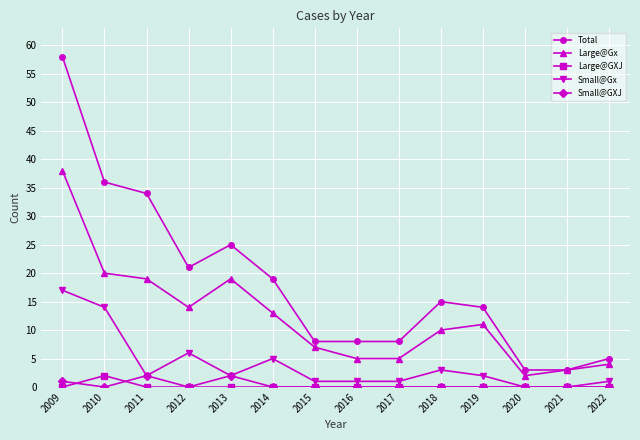

Which series has the largest range (max minus min)?

Total